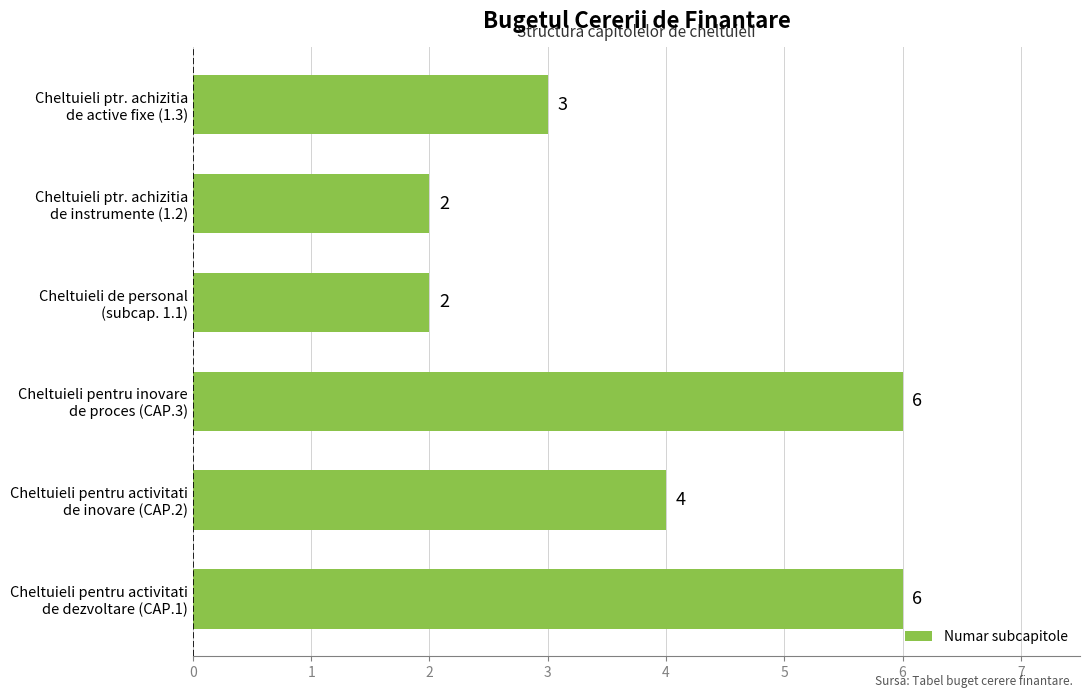

What is the sum of all values?

23